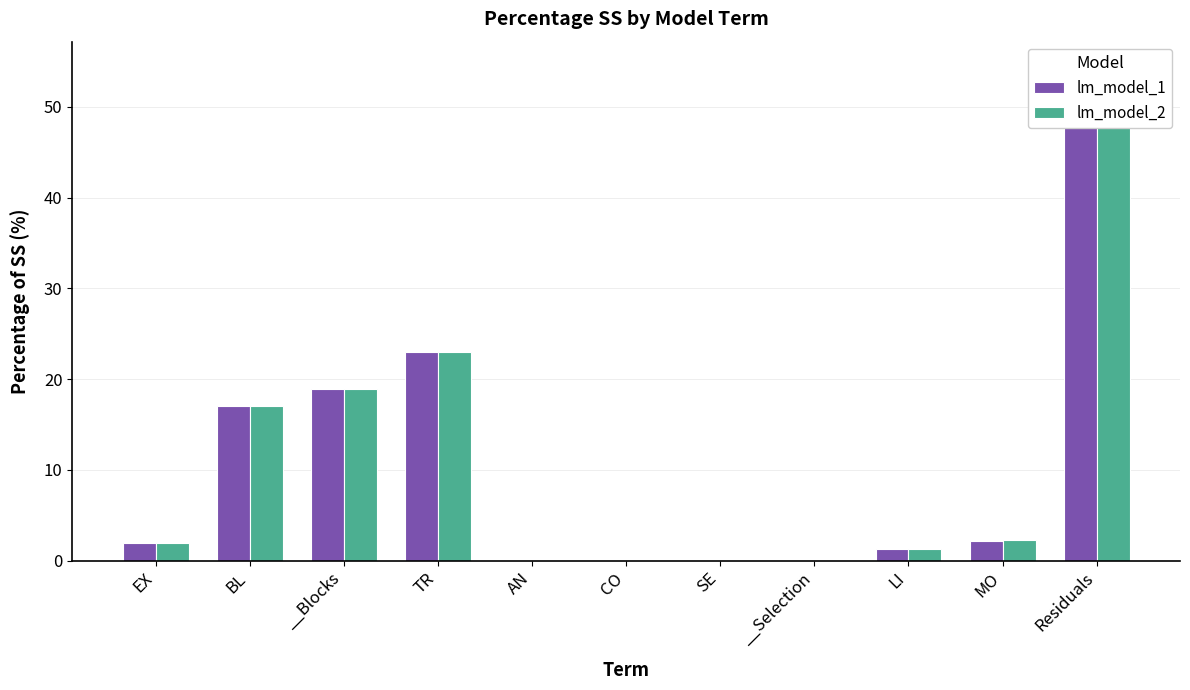

Which has a higher value, LI or CO?

LI